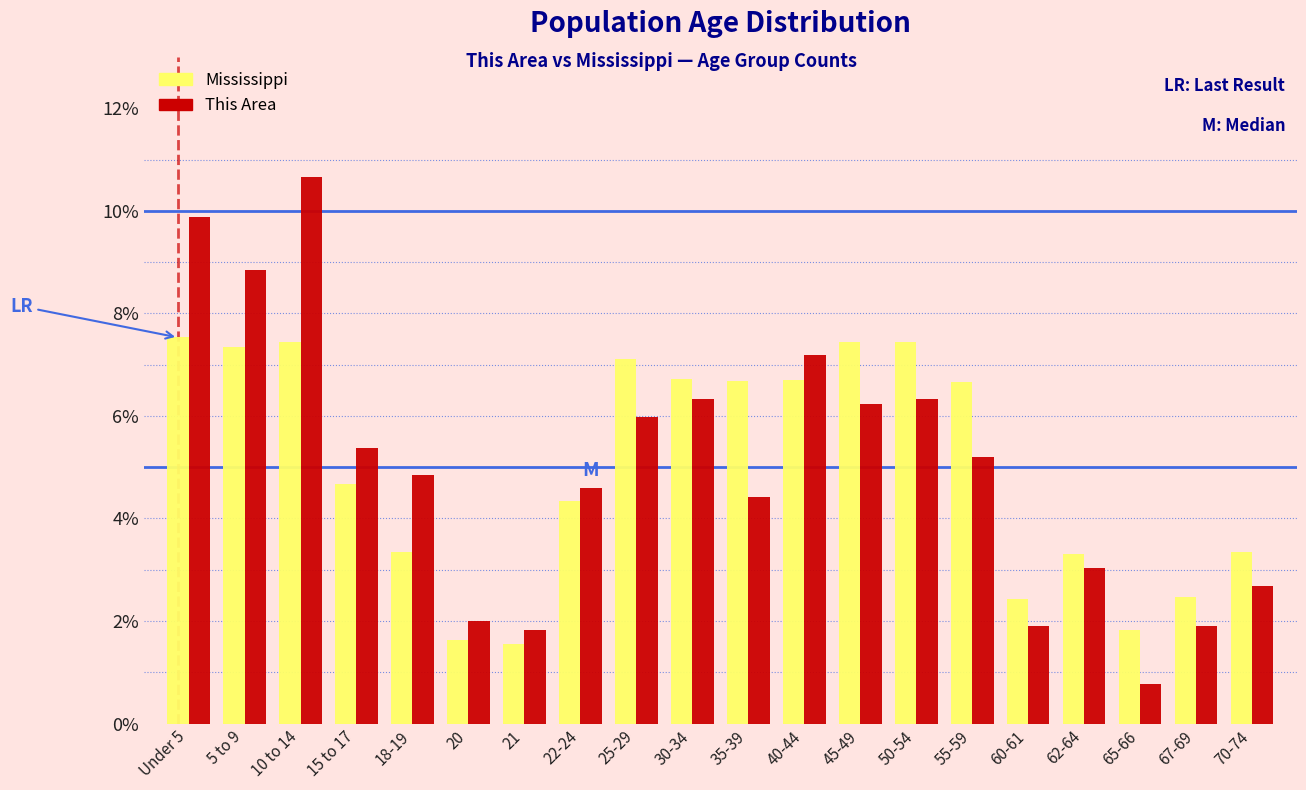

At how many categories does at least one series exceed 8?

3